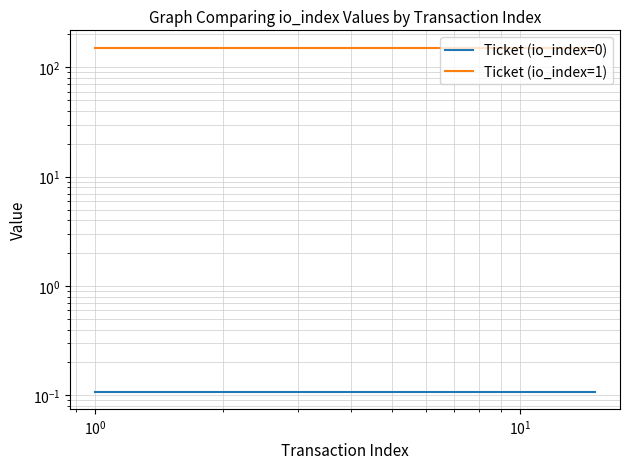

Does the chart display data point markers on the line(s)?

No